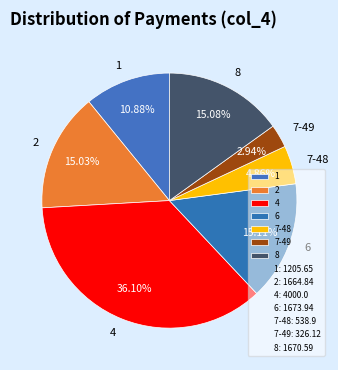

What is the ratio of the value at 1 to the value at 7-49?

3.7